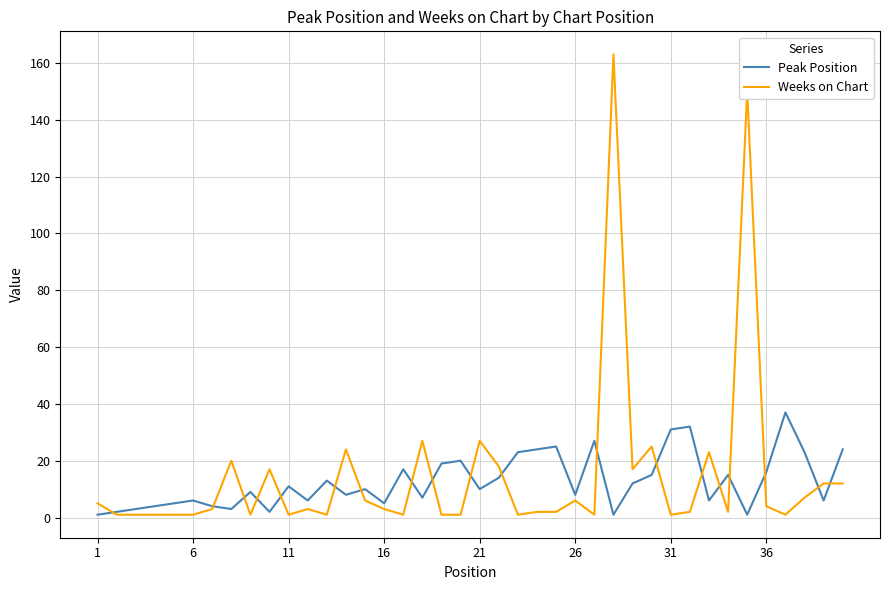

Which series has the largest range (max minus min)?

Weeks on Chart